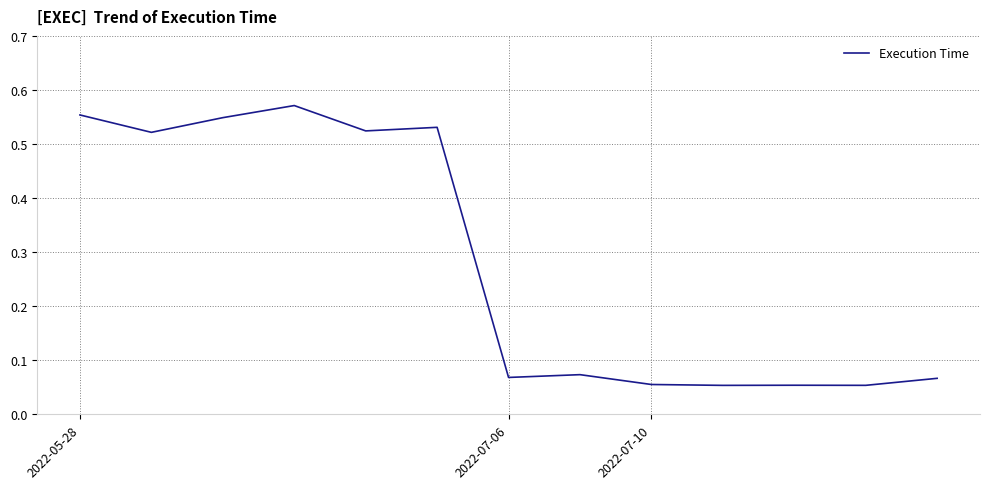

Which label corresponds to the smallest value in the chart?

9